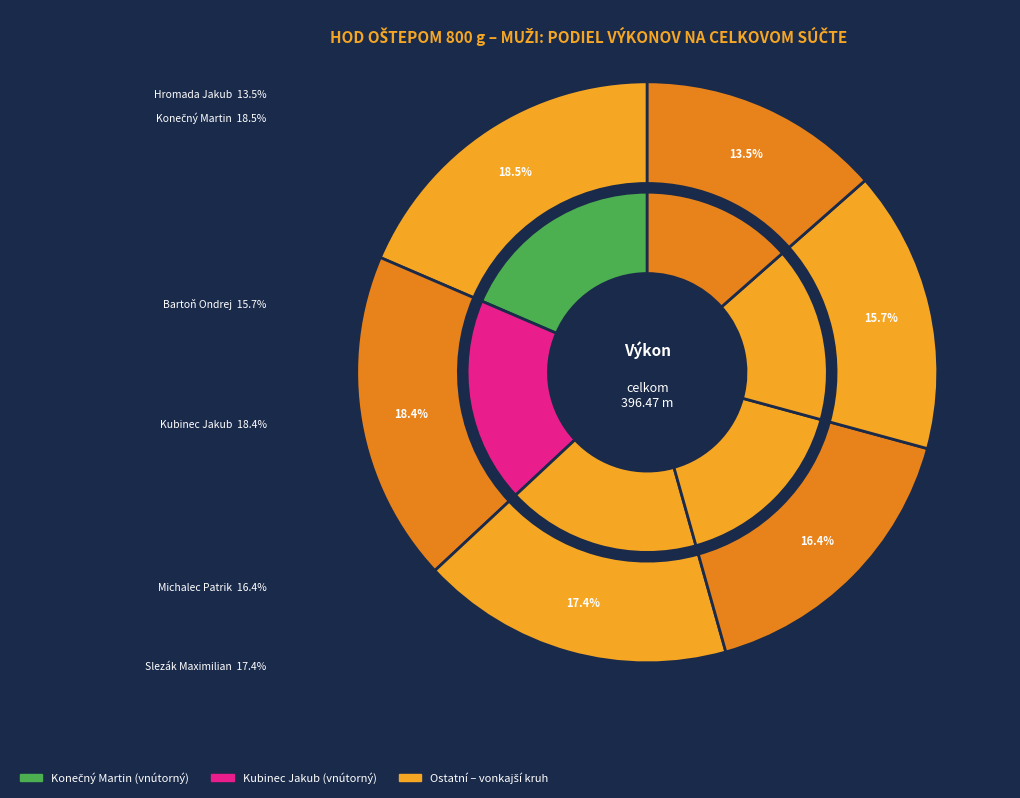

To the nearest percent, what is the difference between the largest and smallest slice percentages?

5%